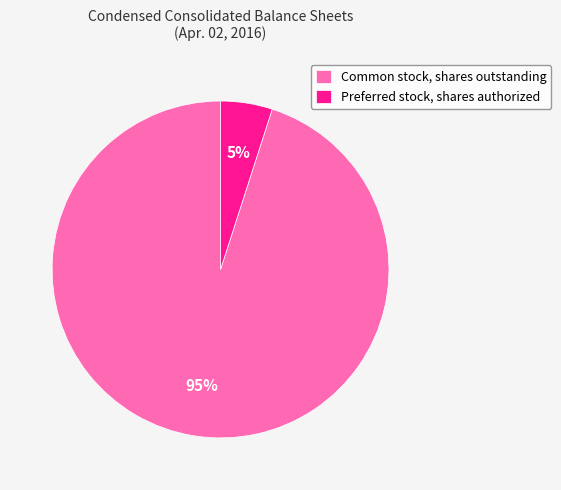

To the nearest percent, what is the difference between the largest and smallest slice percentages?

90%